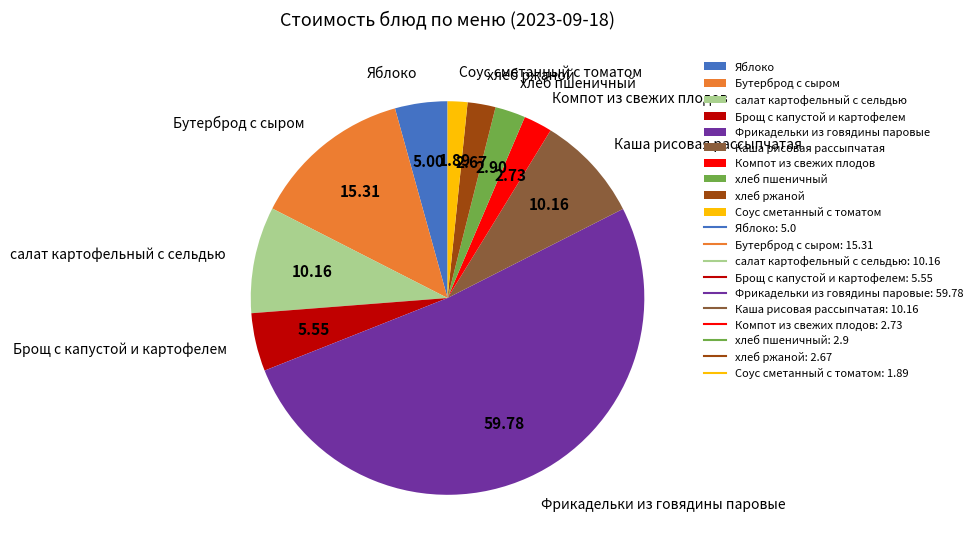

What is the ratio of the value at Яблоко to the value at Каша рисовая рассыпчатая?

0.5